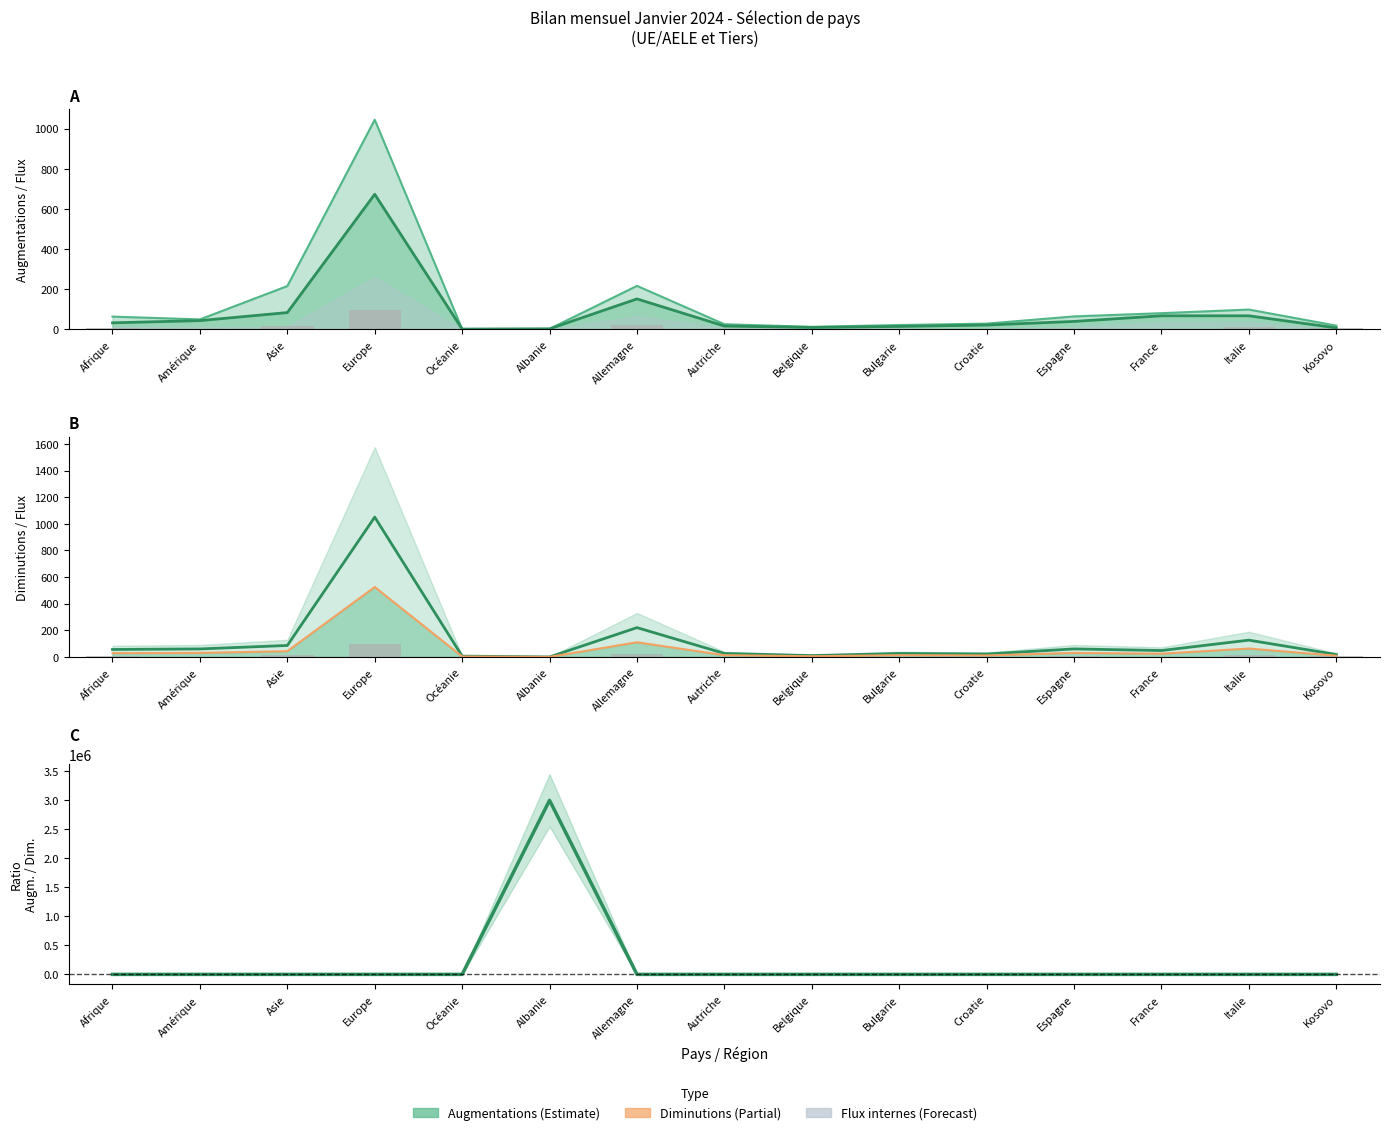

Count the number of categories in the chart.

15